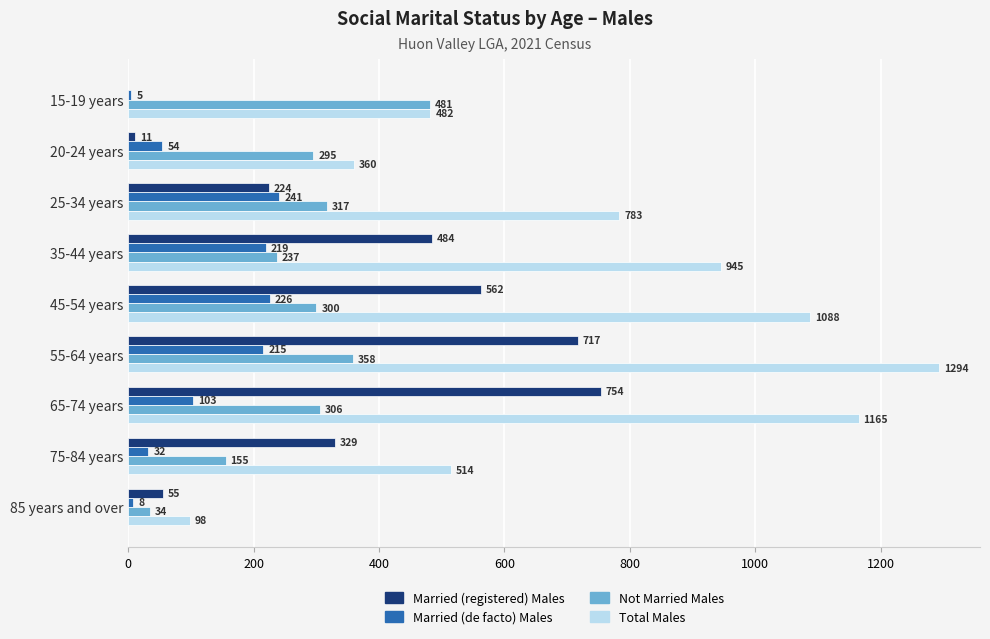

Between 45-54 years and 85 years and over, which series saw the biggest shift?

Total Males